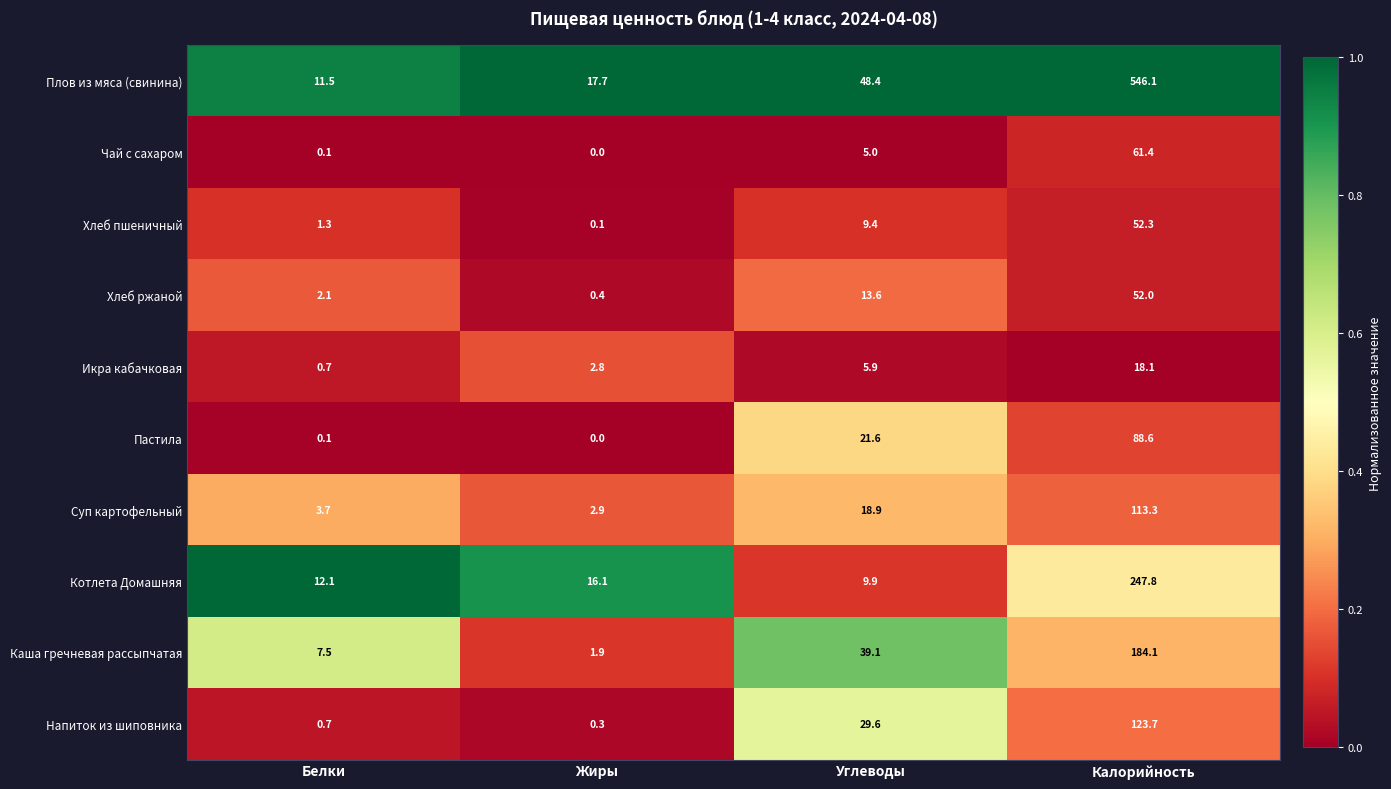

What is the total value across all series at Калорийность?

1487.4